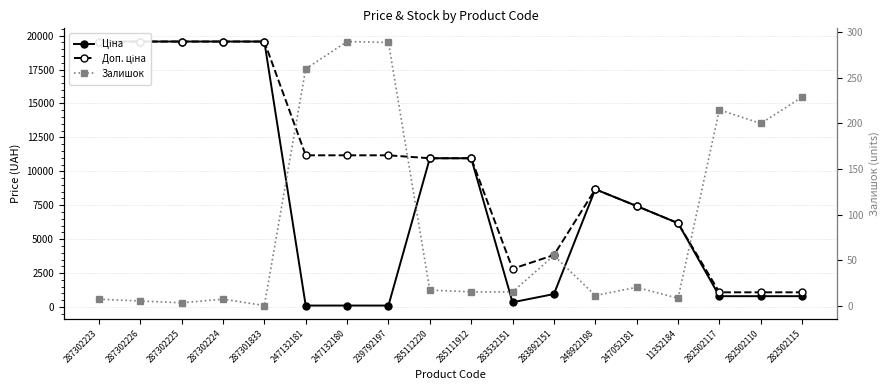

What is the label of the 18th point from the right?

287302223